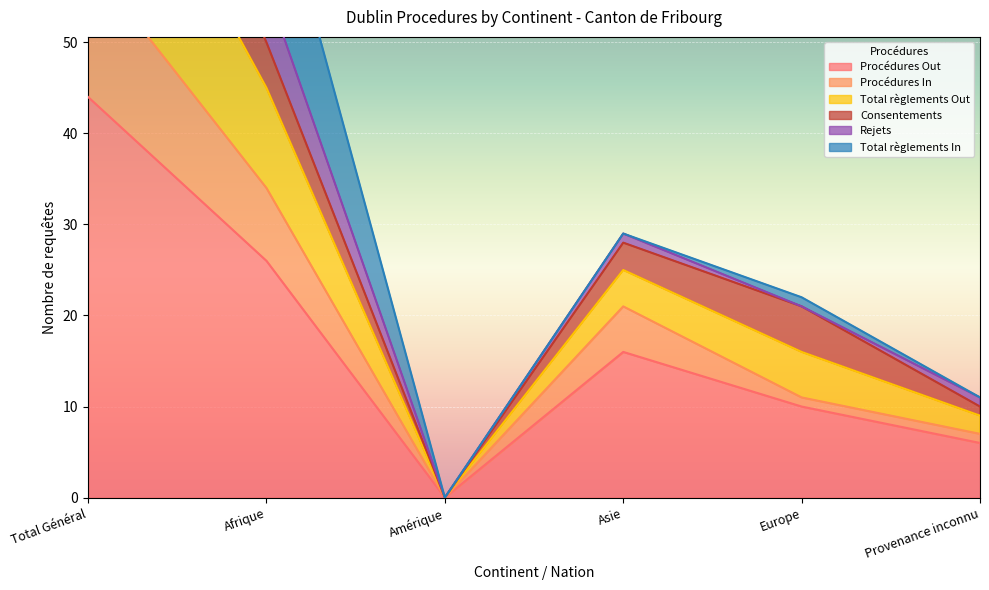

Rank the categories by Procédures In value from lowest to highest.

Amérique, Provenance inconnu, Europe, Asie, Afrique, Total Général